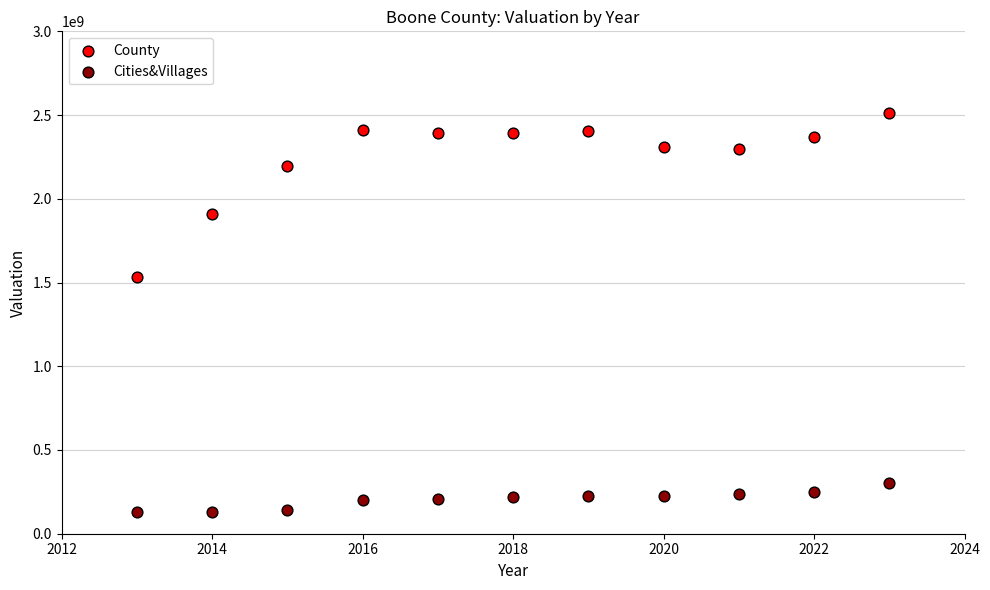

What is the X range (max minus min) for the scatter plot?

10